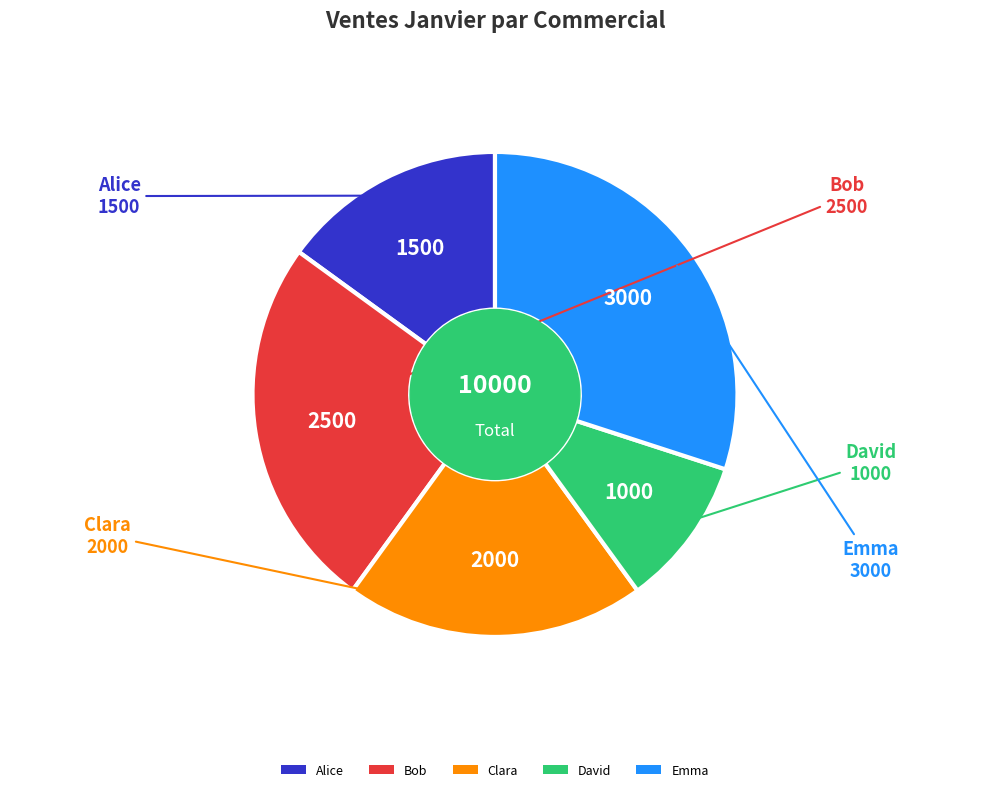

Which category has the biggest portion of the pie?

Emma